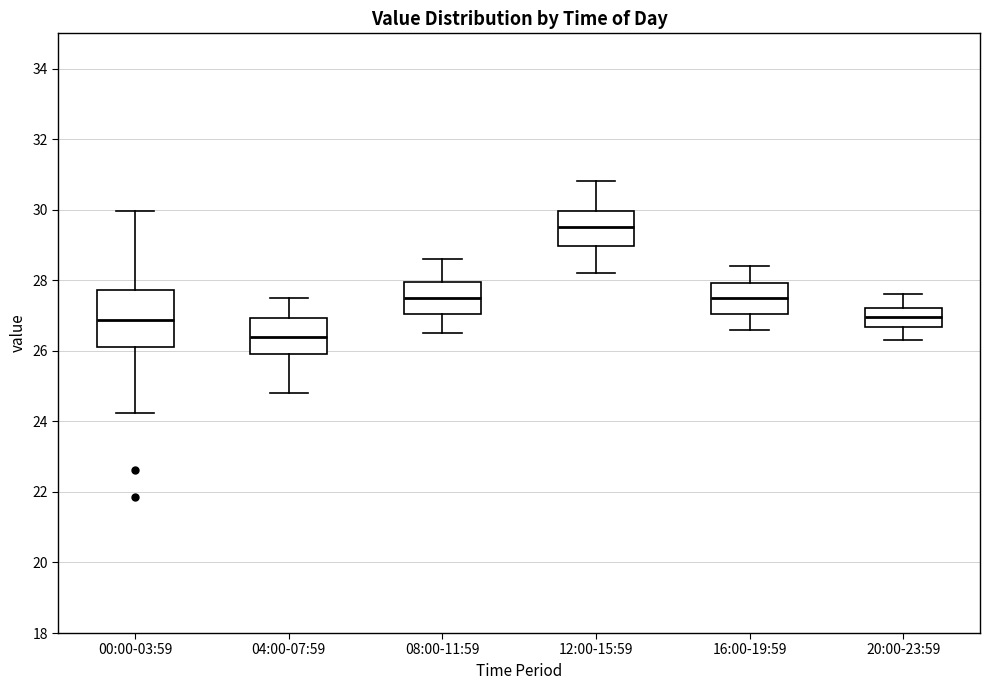

Reading left to right, read every box against the y-axis: the position of its median line, the range the box covers, and the ends of its whiskers. The values are not printed on the chart, so give them approximately, as read against the axis.

00:00-03:59: median 26.8, box 26.0 to 27.8, whiskers 24.2 to 30.0
04:00-07:59: median 26.4, box 26.0 to 27.0, whiskers 24.8 to 27.6
08:00-11:59: median 27.6, box 27.0 to 28.0, whiskers 26.6 to 28.6
12:00-15:59: median 29.6, box 29.0 to 30.0, whiskers 28.2 to 30.8
16:00-19:59: median 27.6, box 27.0 to 28.0, whiskers 26.6 to 28.4
20:00-23:59: median 27.0, box 26.6 to 27.2, whiskers 26.4 to 27.6